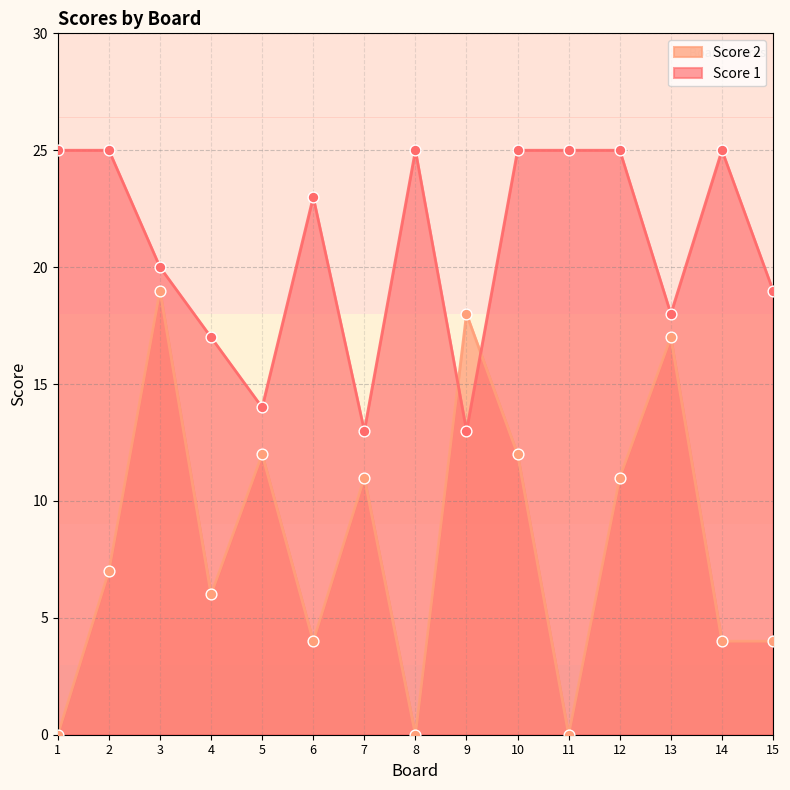

Which series has the widest spread of Y values?

Score 2